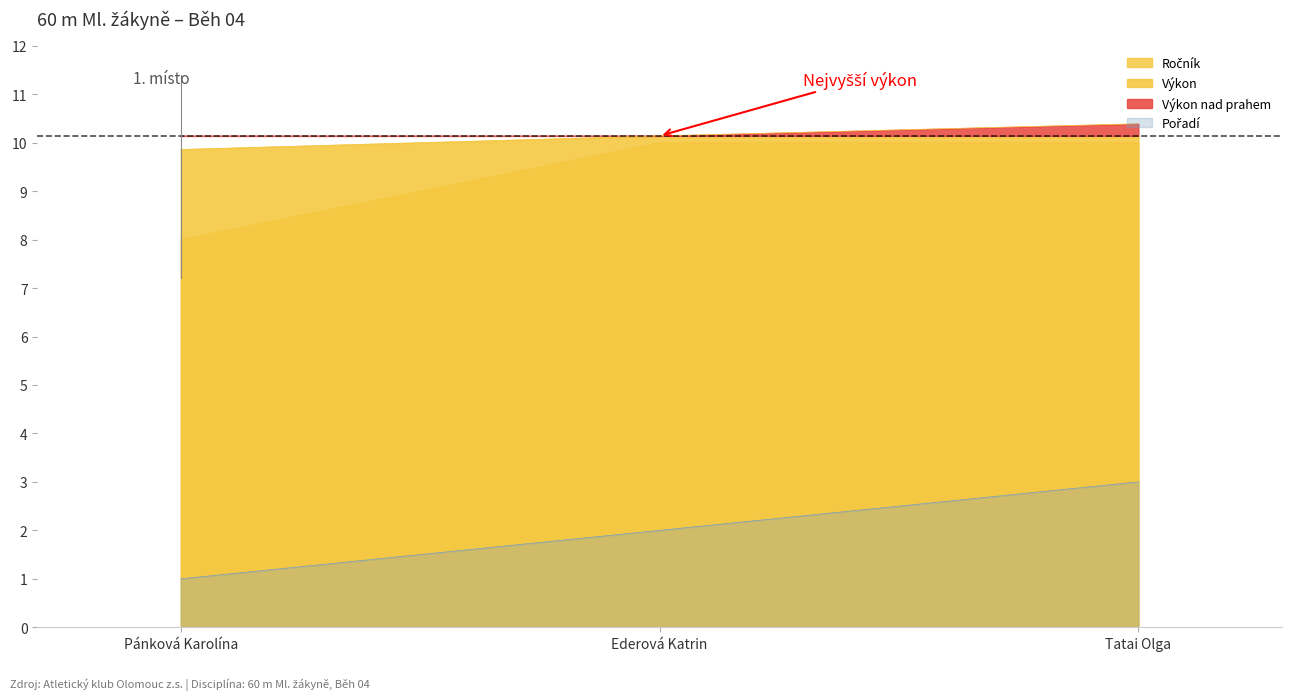

What is the label of the 2nd point from the left?

Ederová Katrin